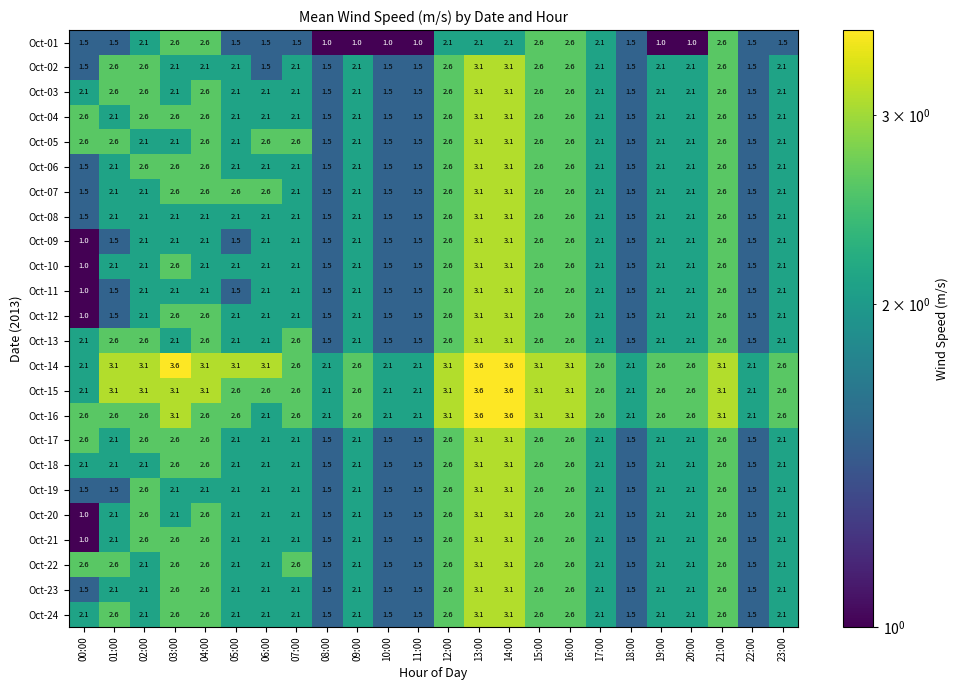

At how many categories does at least one series exceed 1?

24